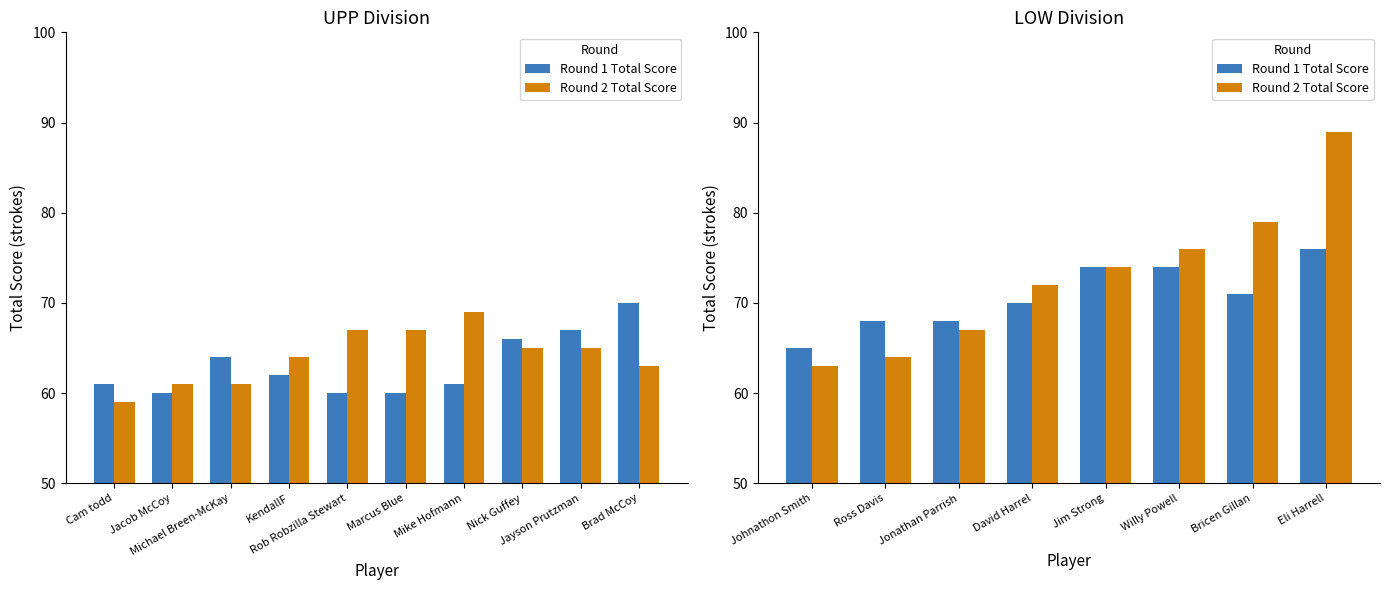

Are the bars grouped side by side (vs. stacked)?

Yes